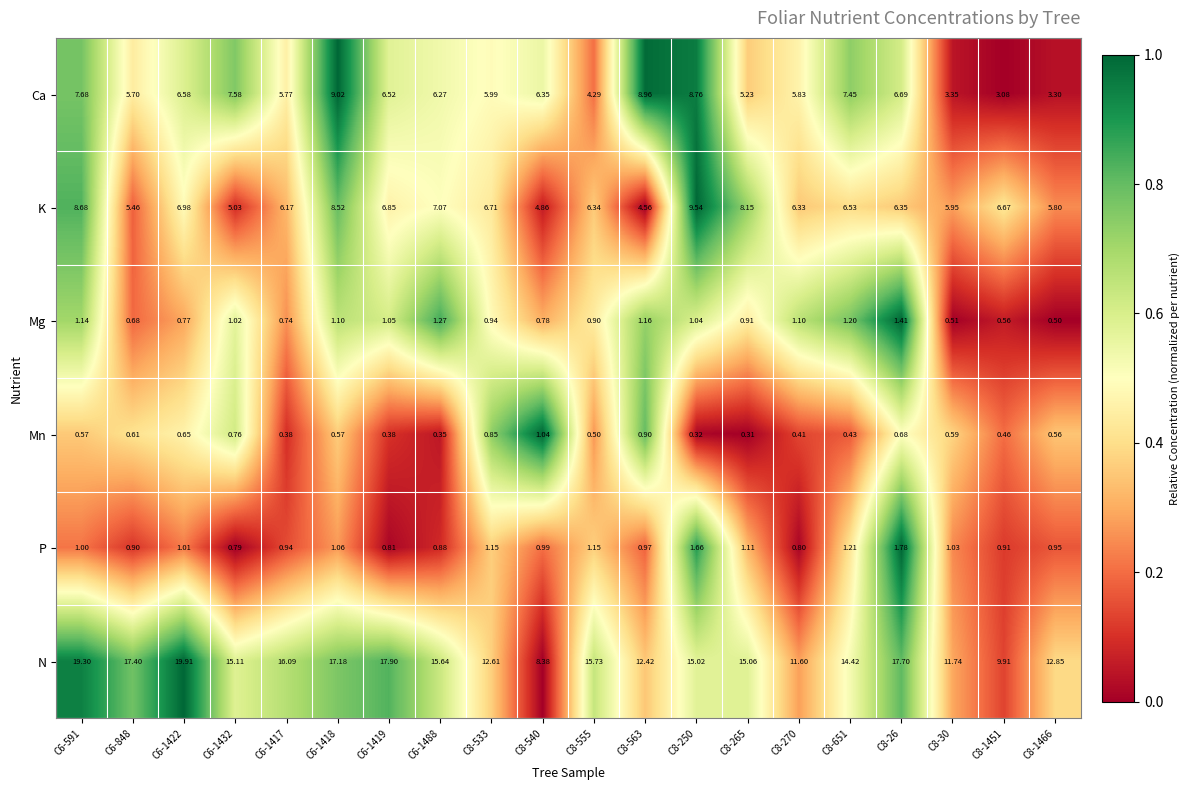

Rank the series by their maximum value, from highest to lowest.

N, K, Ca, P, Mg, Mn